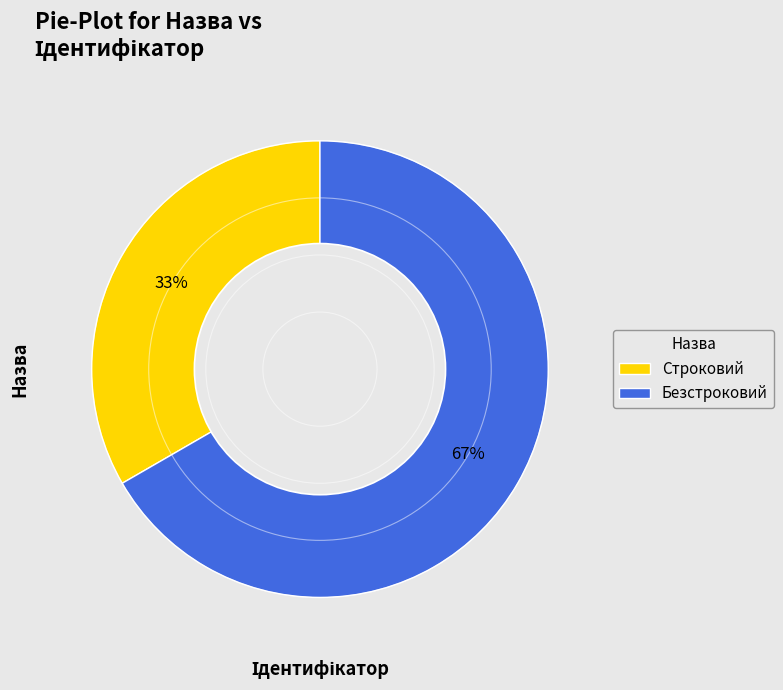

Which slice is the smallest?

Строковий